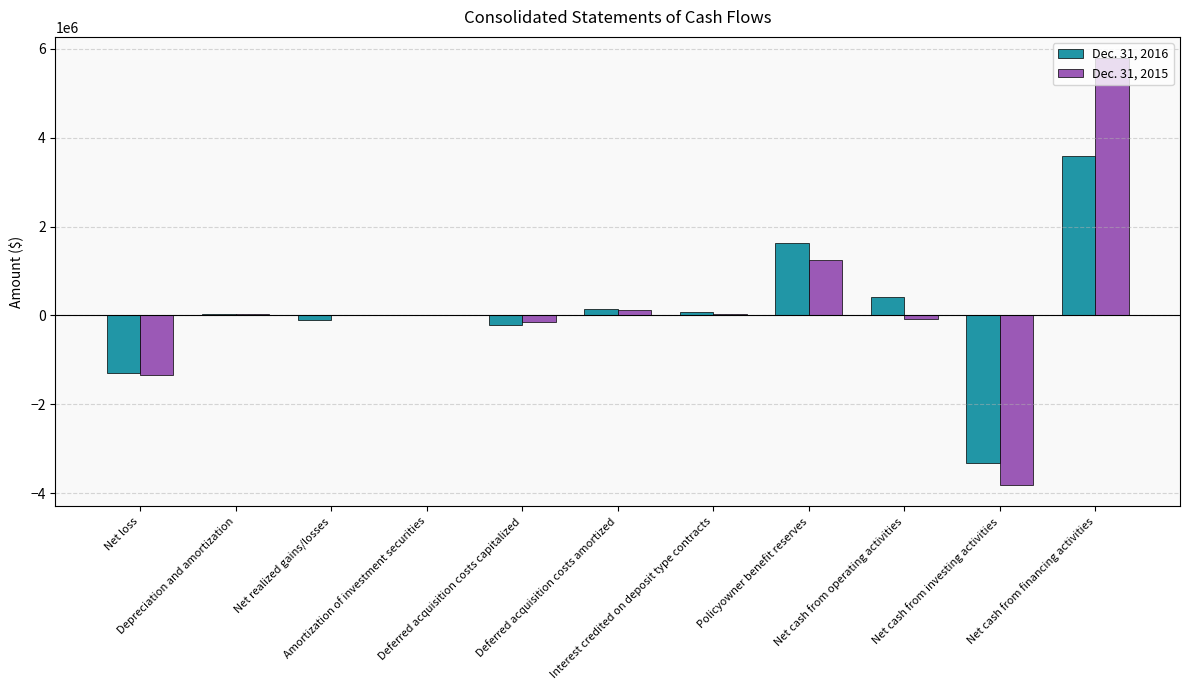

What is the difference between the highest and lowest values at Net cash from investing activities?

505718